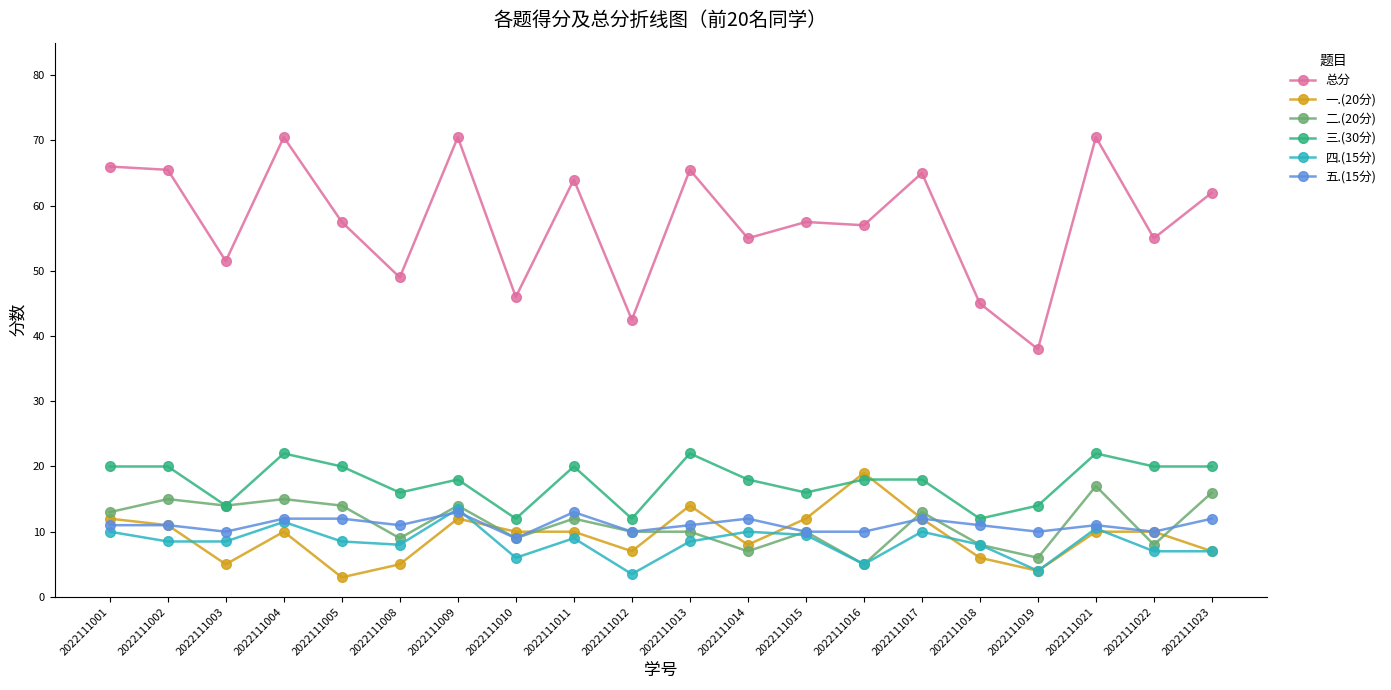

Which series has the widest spread of values?

总分